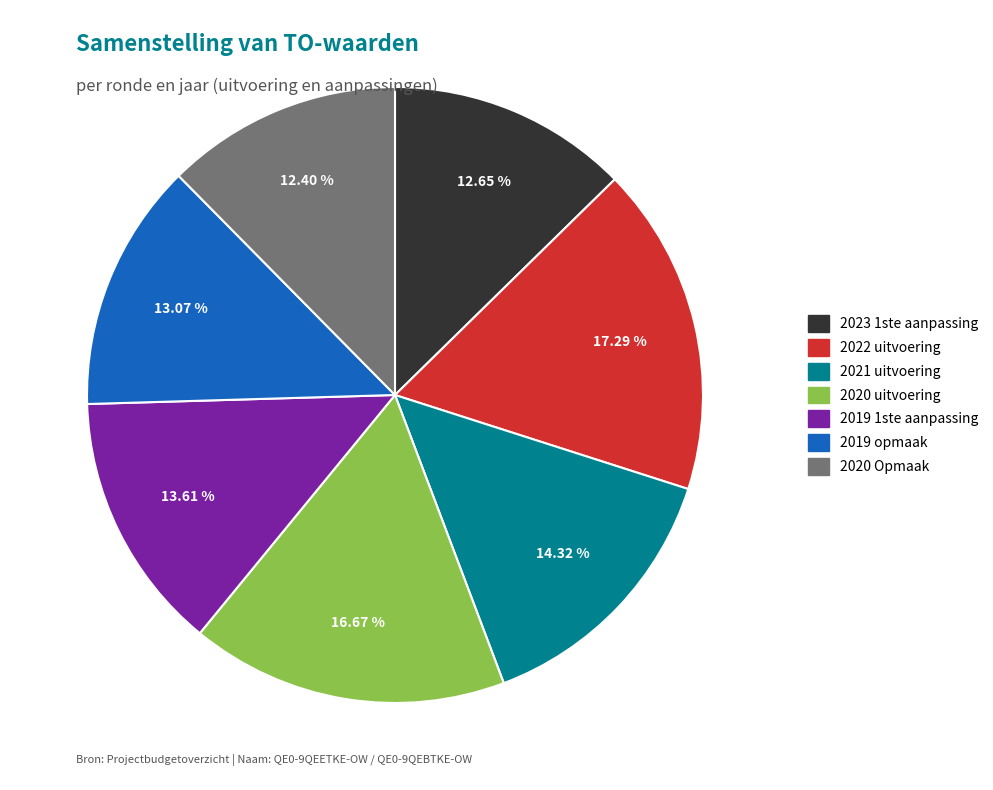

To the nearest percent, what percentage of the pie is 2021 uitvoering?

14%